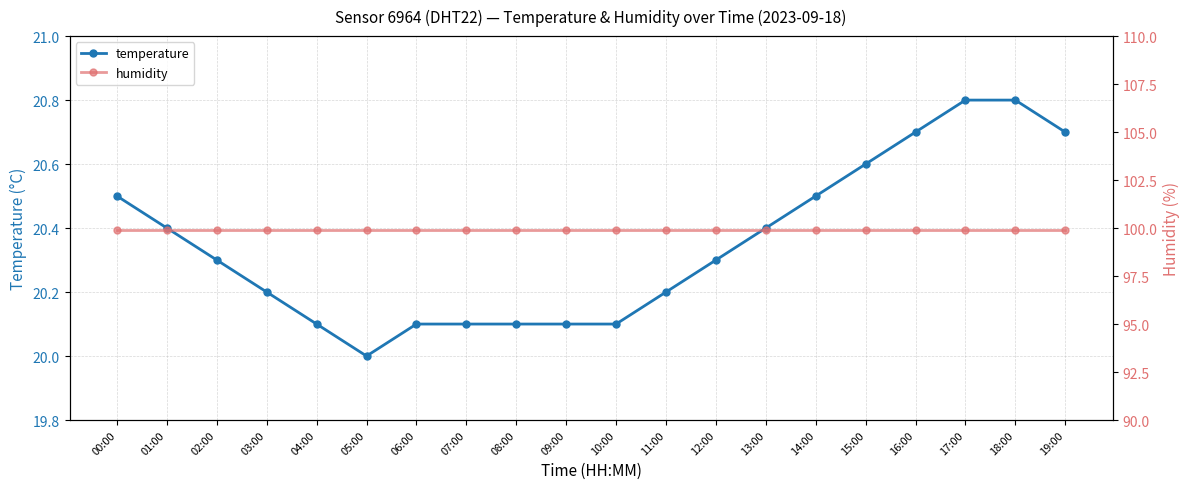

What is the value of the temperature point at the 4th from the left?

20.2